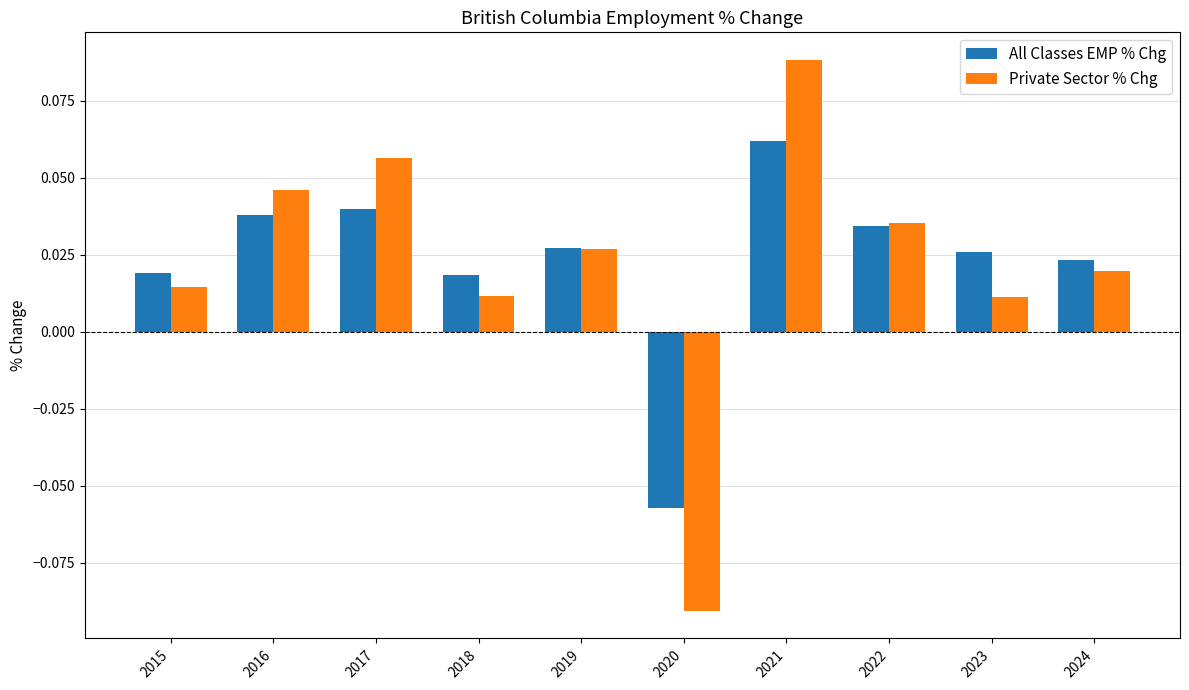

True or false: All Classes EMP % Chg has a value of 0.1 at 2017.

False